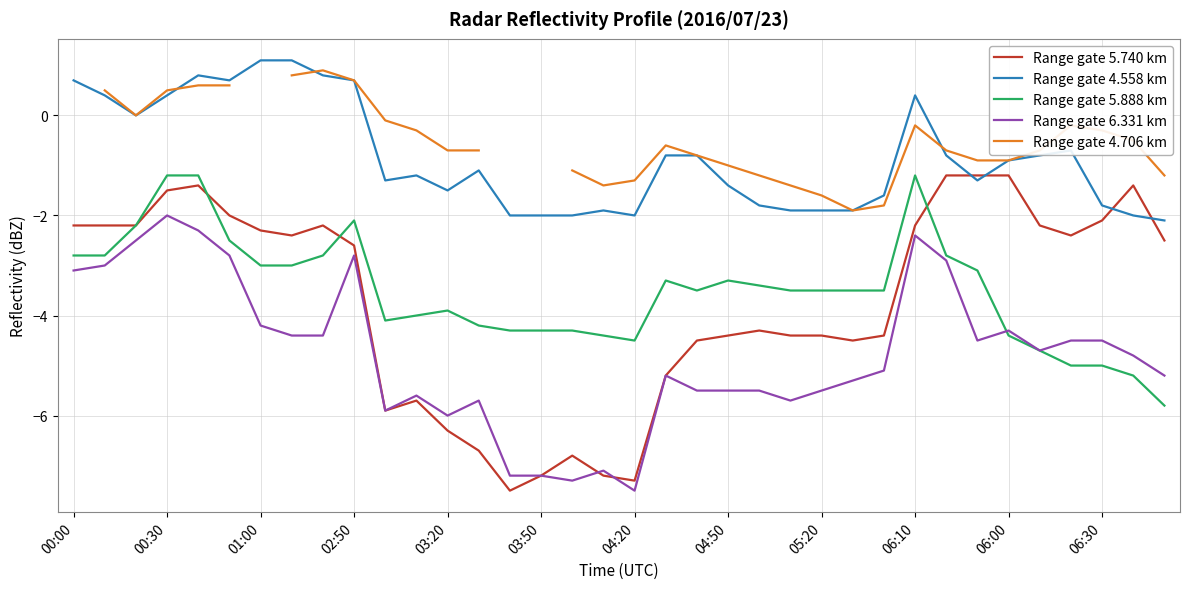

What is the highest value of the Range gate 5.740 km series?

-1.2